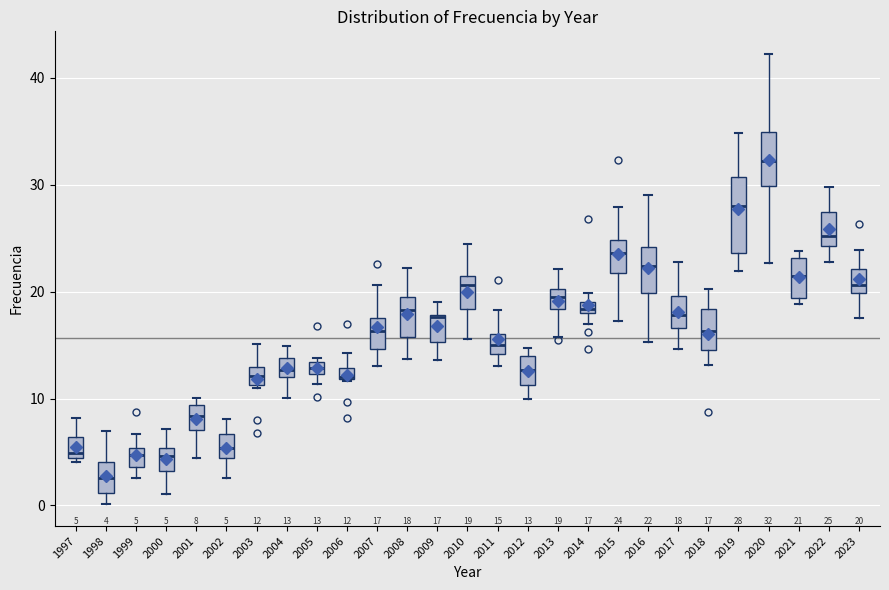

Comparing the boxes themselves (not the whiskers), which one is the tallest?

2019